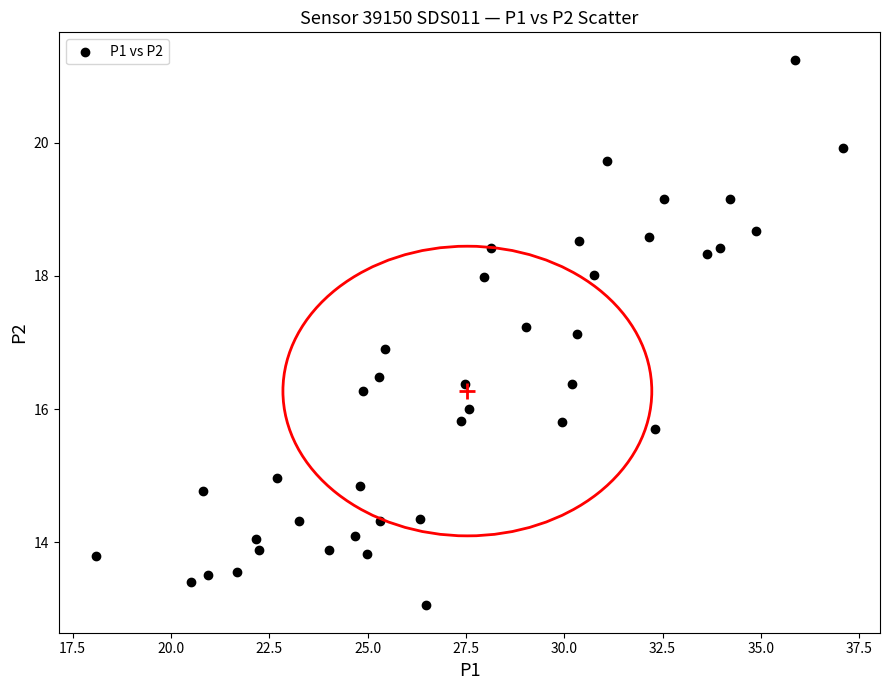

What is the range of X values (max minus min)?

19.0